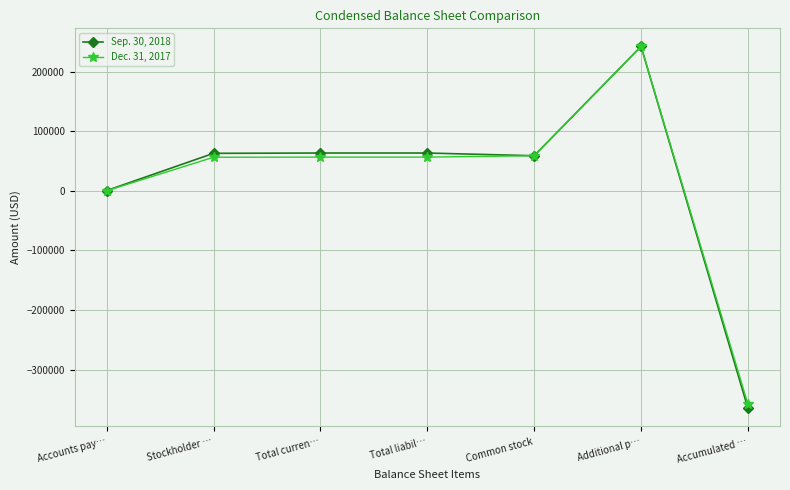

What are all the series names shown in the legend?

Sep. 30, 2018, Dec. 31, 2017